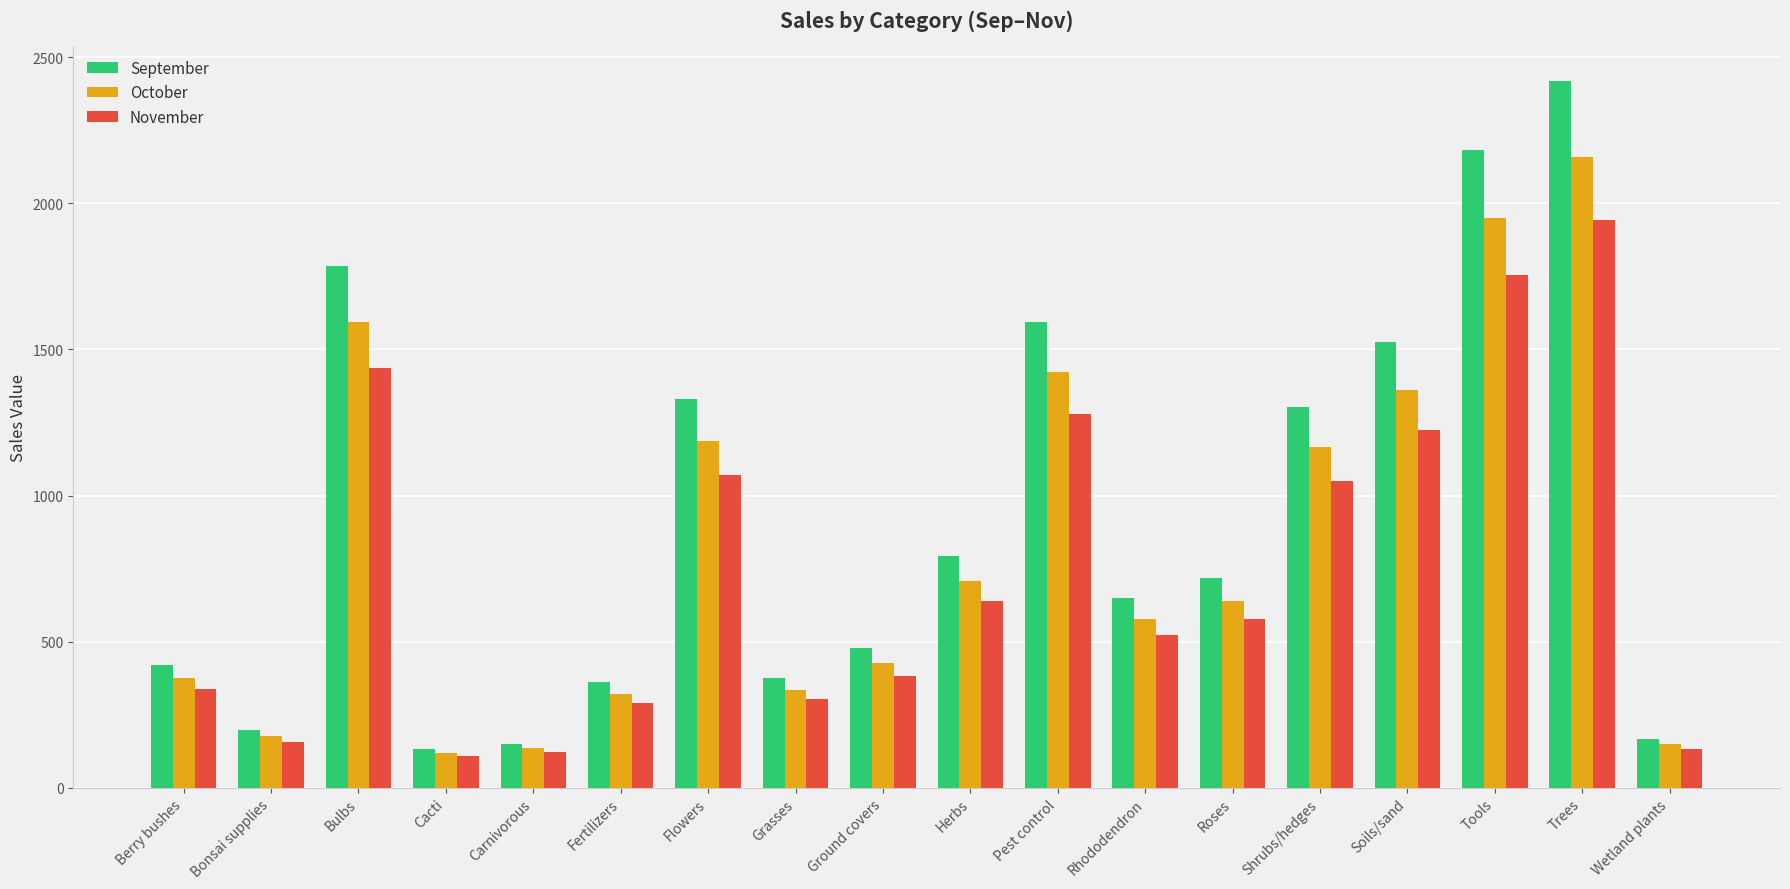

Where is September nearest to the value 1275?

Shrubs/hedges